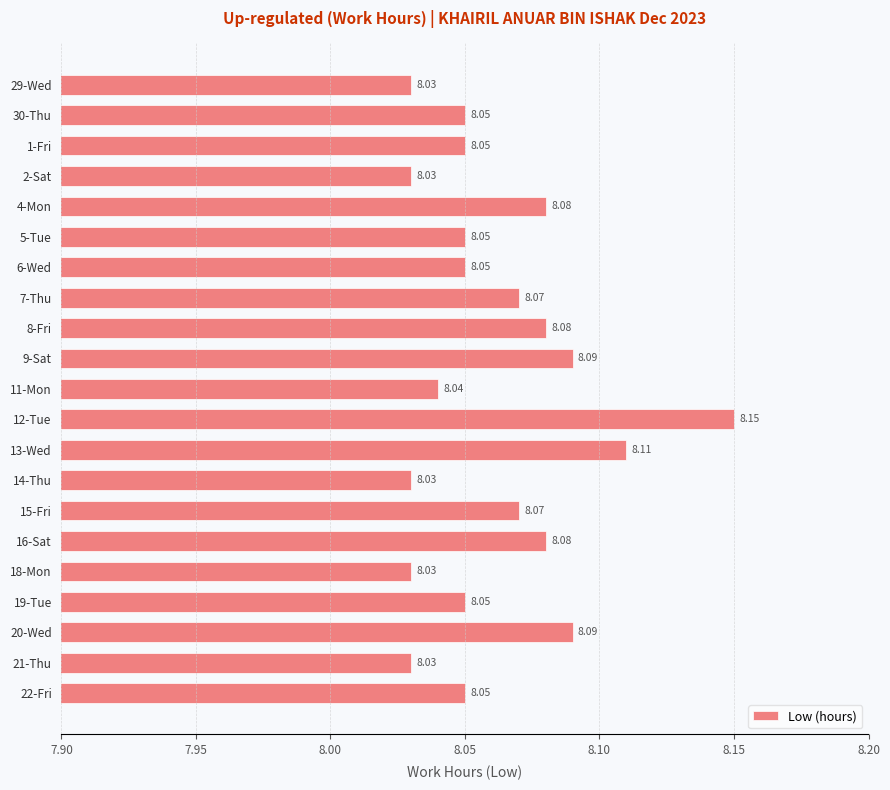

What is the ratio of the value at 7-Thu to the value at 15-Fri?

1.0